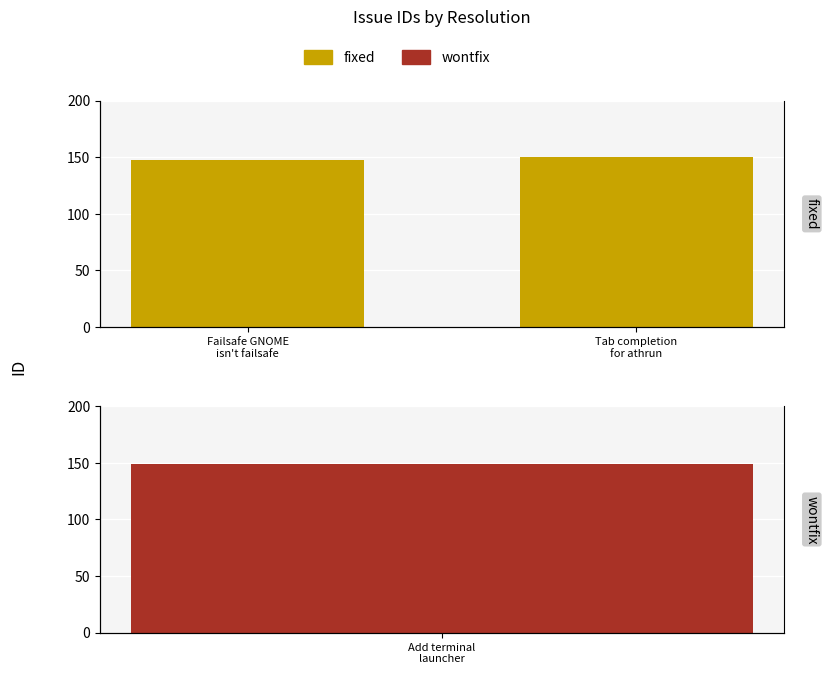

How many values are between 148 and 150?

2